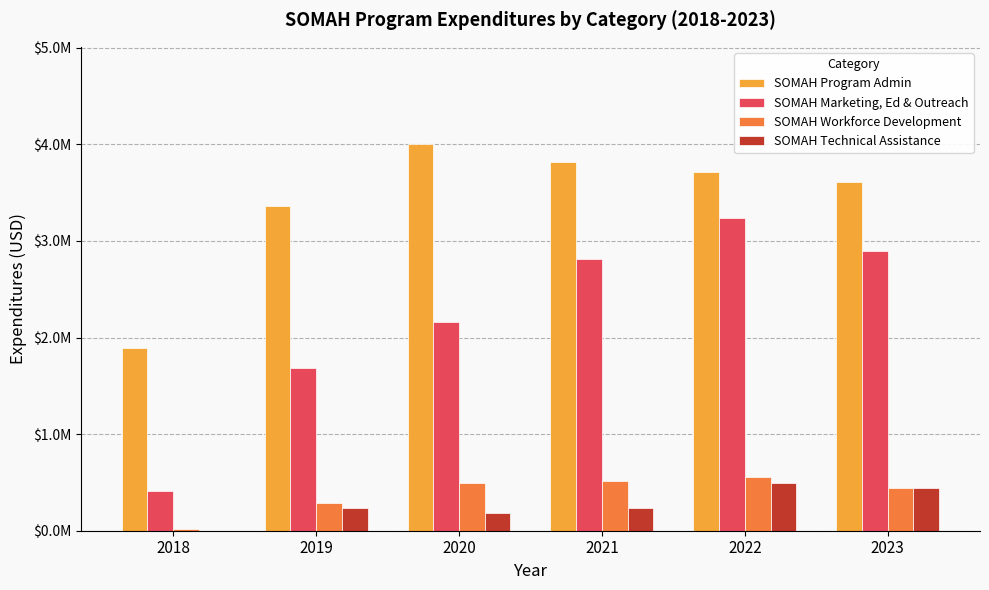

At which category is the sum across all series the highest?

2022